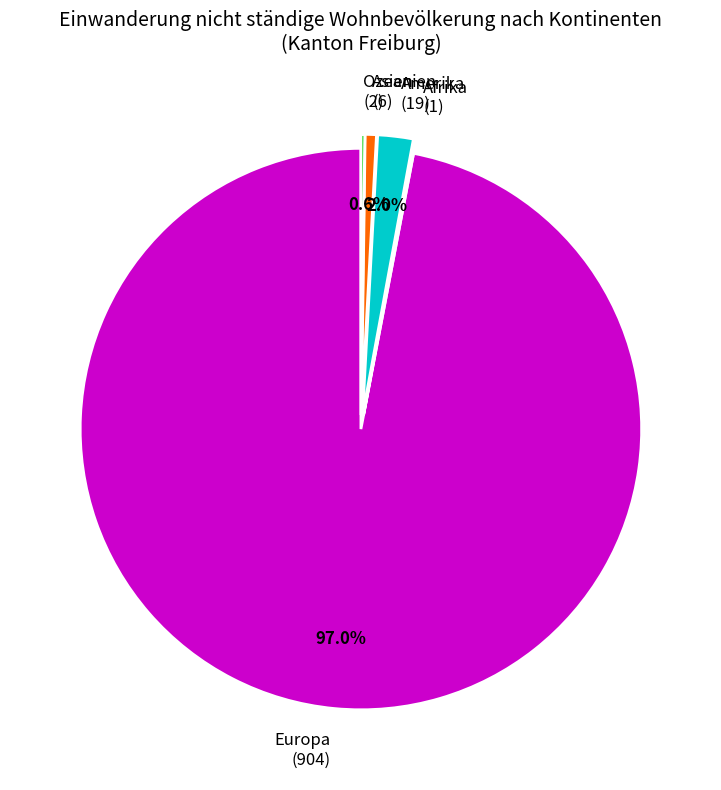

Is there a majority slice in this chart?

Yes